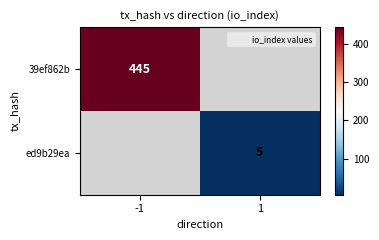

List the series in order of their peak value, highest first.

39ef862b, ed9b29ea